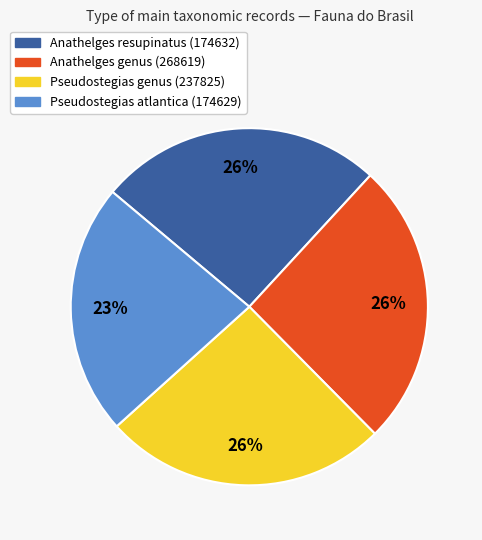

Is there a majority slice in this chart?

No